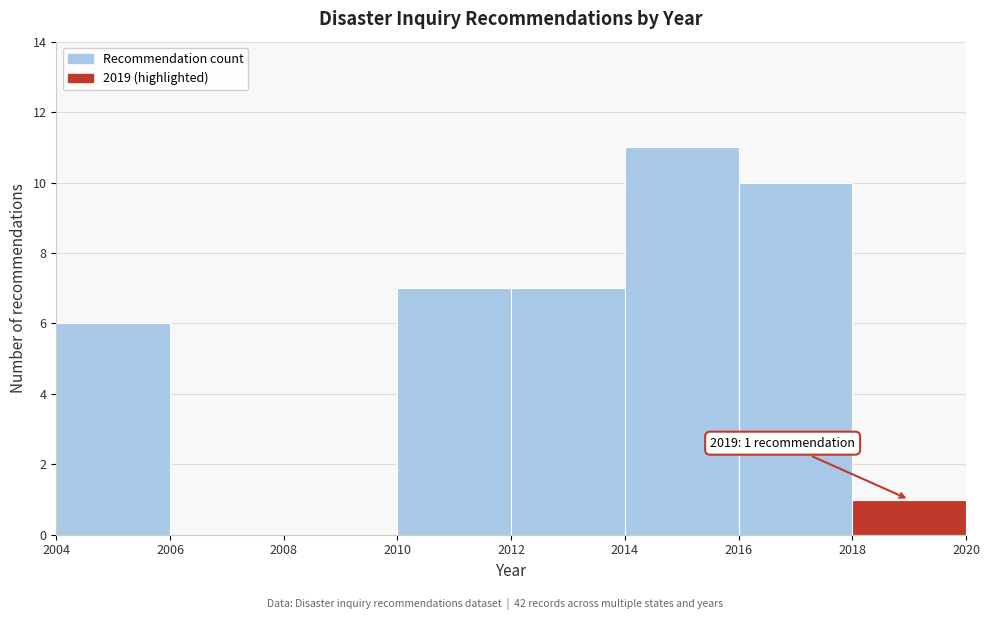

Which range on the x-axis has the tallest bar?

2014 to 2016